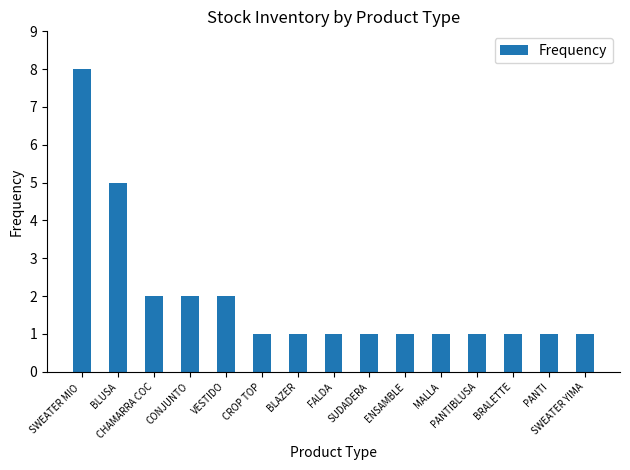

What is the average value?

2